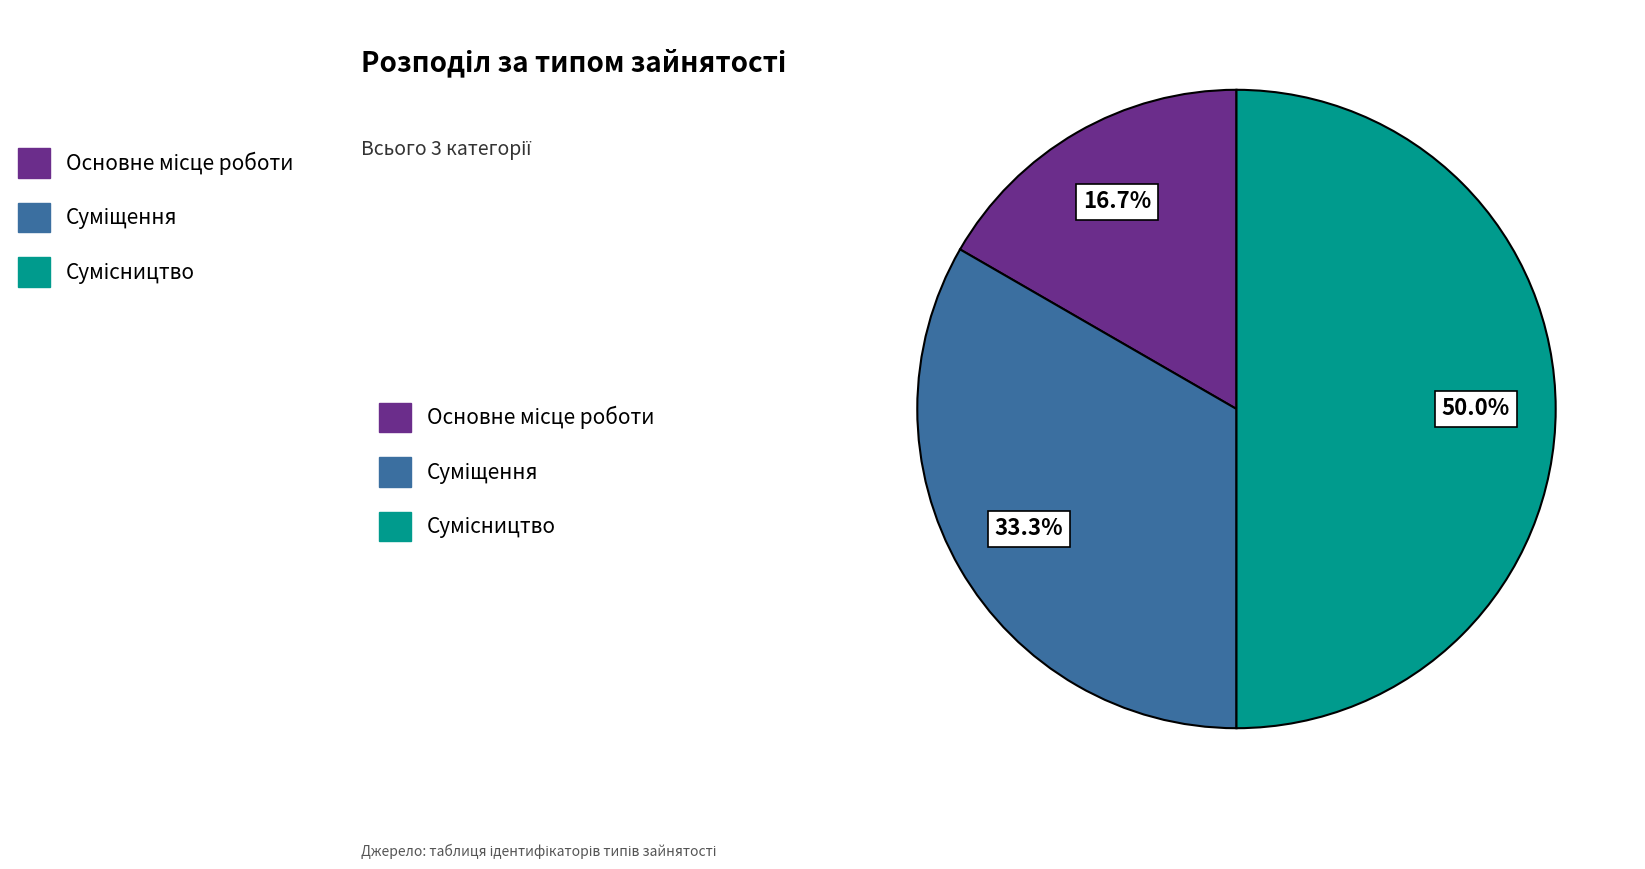

How many segments does this pie chart have?

3